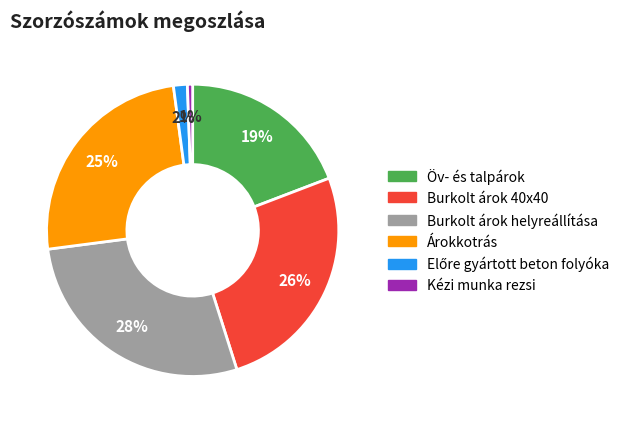

What is the ratio of the value at Árokkotrás to the value at Burkolt árok helyreállítása?

0.9